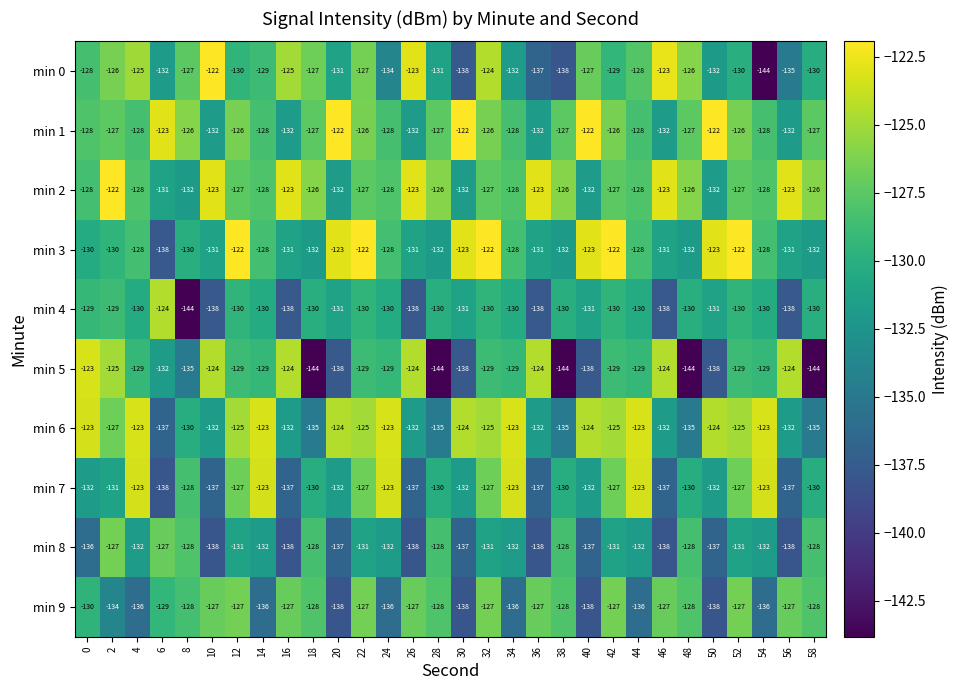

What is the difference between the maximum and second lowest values in the min 6 series?

12